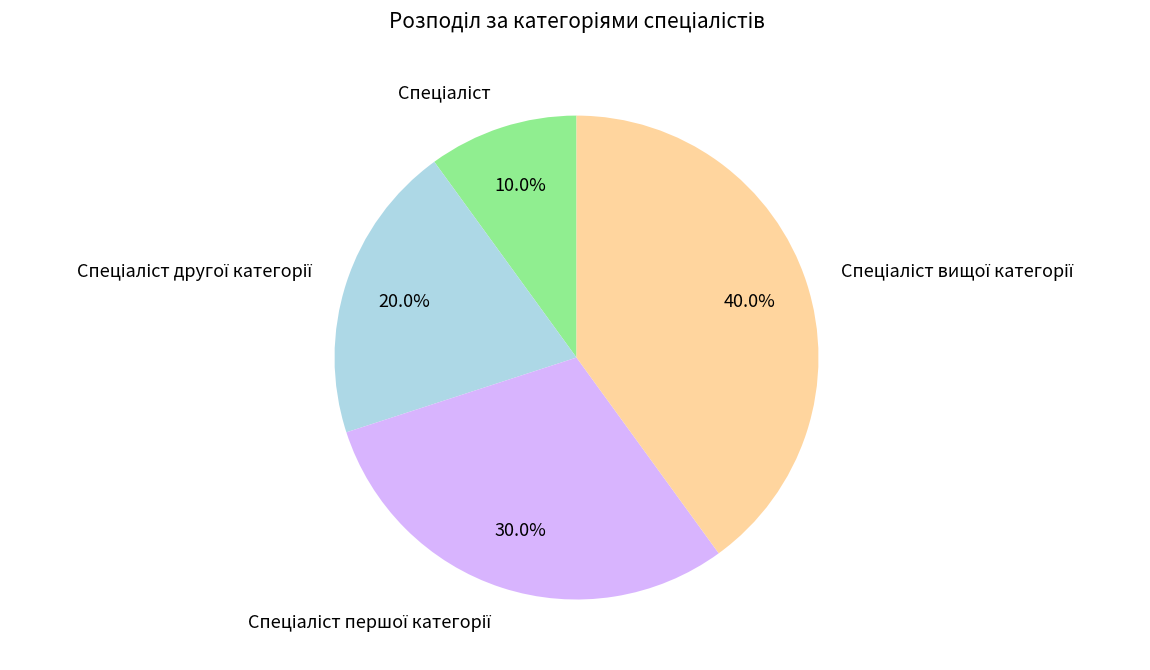

Is there a majority slice in this chart?

No